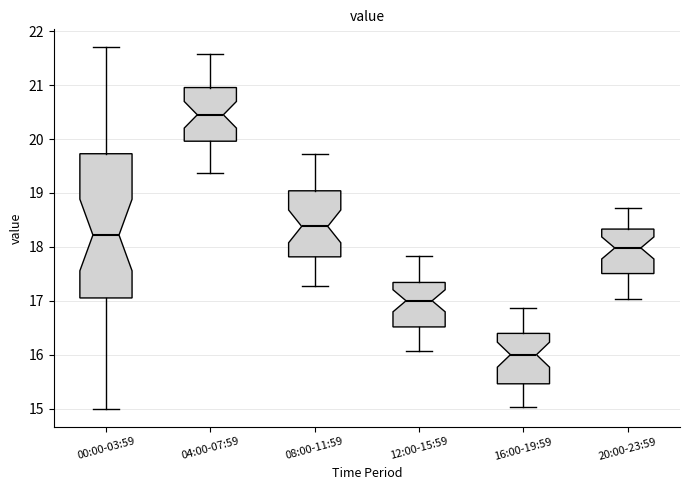

Reading left to right, transcribe this box plot: for each box, give where its median line is, the range the box spans, and where its two whiskers end, as read against the y-axis. The values are not printed on the chart, so give them approximately, as read against the axis.

00:00-03:59: median 18.2, box 17.1 to 19.7, whiskers 15.0 to 21.7
04:00-07:59: median 20.5, box 20.0 to 21.0, whiskers 19.4 to 21.6
08:00-11:59: median 18.4, box 17.8 to 19.0, whiskers 17.3 to 19.7
12:00-15:59: median 17.0, box 16.5 to 17.3, whiskers 16.1 to 17.8
16:00-19:59: median 16.0, box 15.5 to 16.4, whiskers 15.0 to 16.9
20:00-23:59: median 18.0, box 17.5 to 18.3, whiskers 17.0 to 18.7